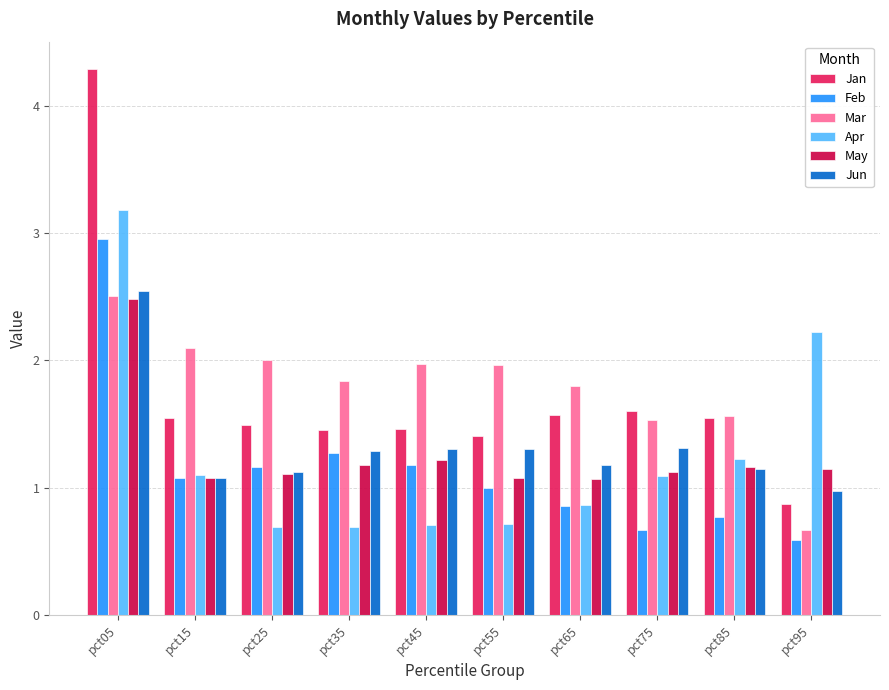

At which category is the sum across all series the highest?

pct05